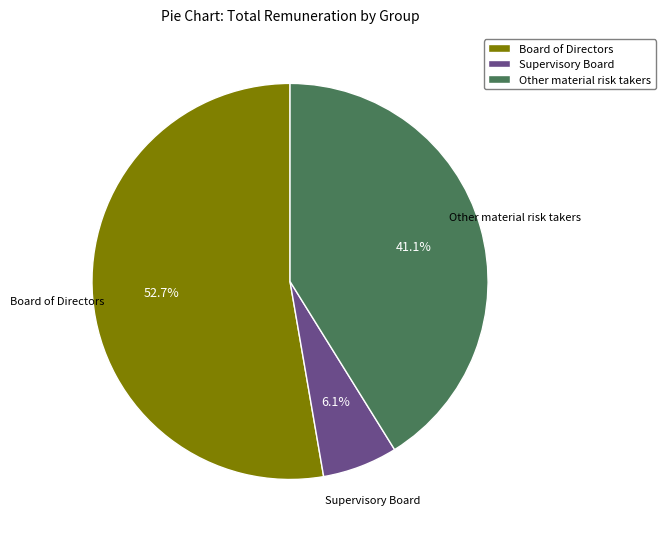

What is the majority slice?

Board of Directors